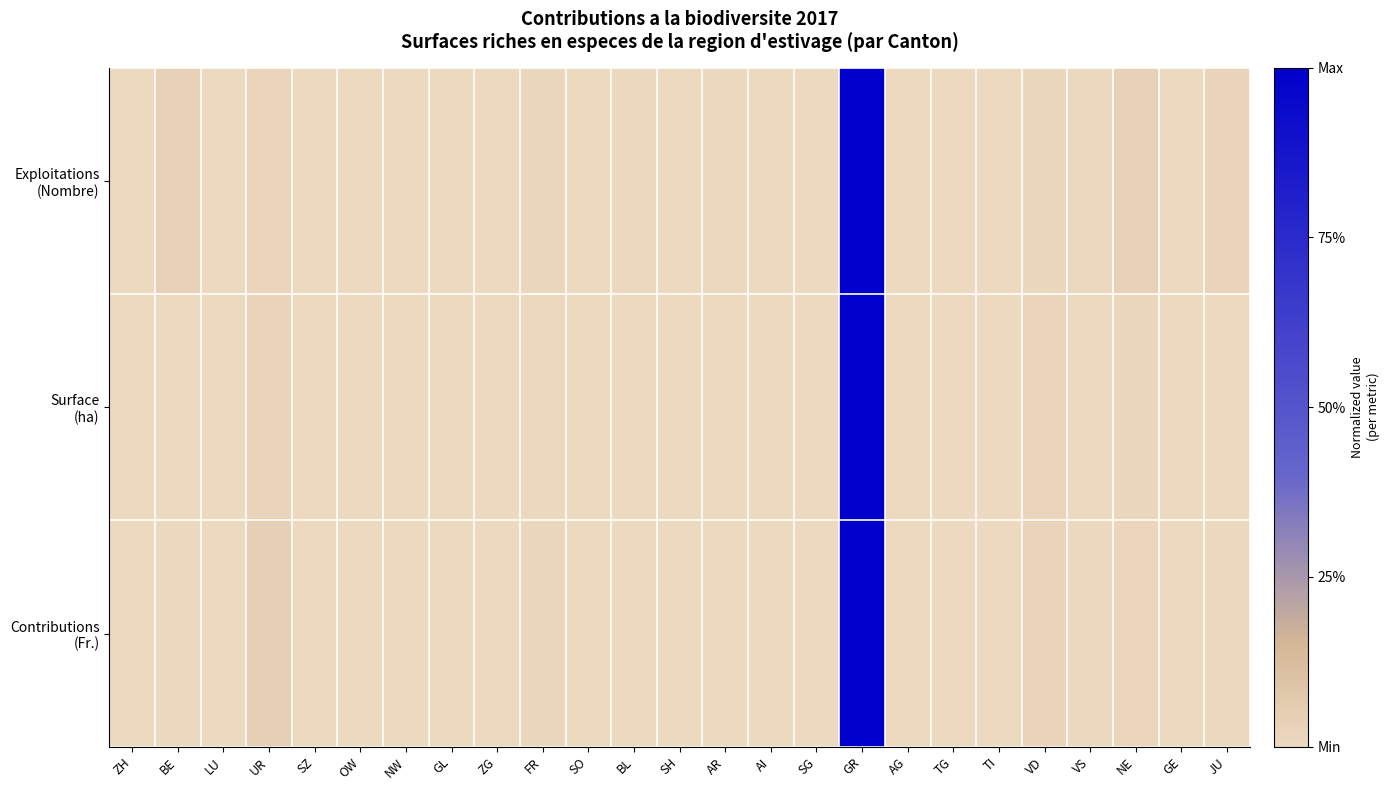

Which series changed the most between UR and ZG?

Contributions (Fr.)